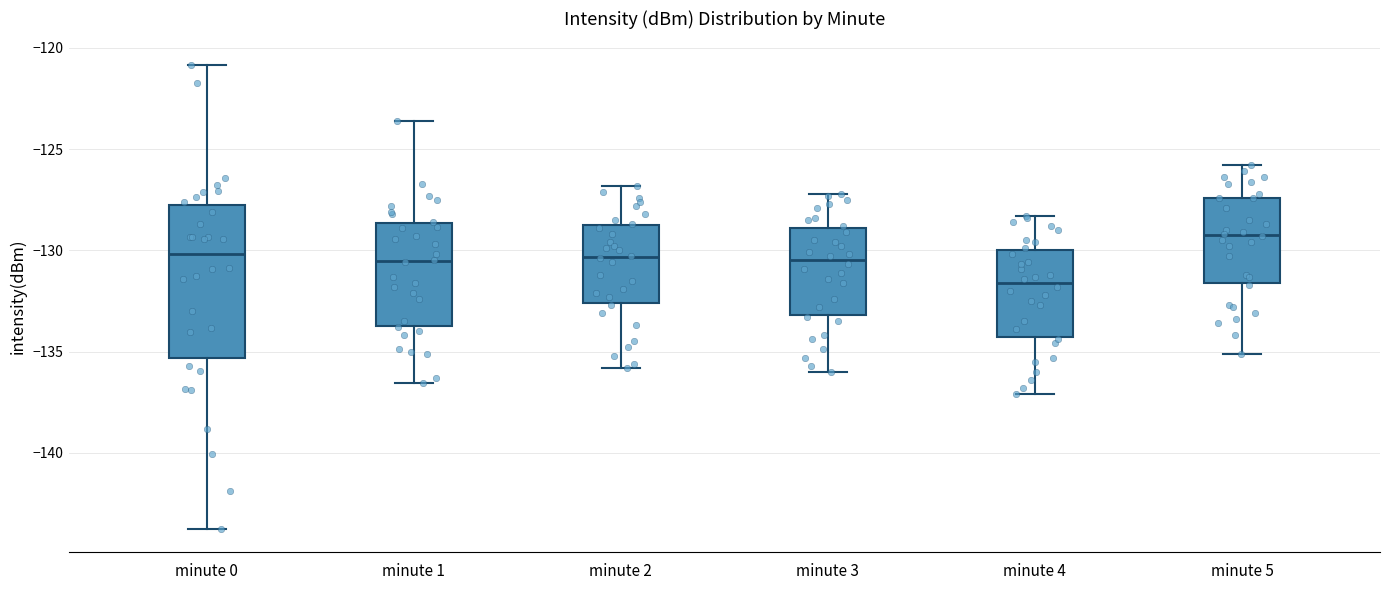

Reading left to right, transcribe this box plot: for each box, give where its median line is, the range the box spans, and where its two whiskers end, as read against the y-axis. The values are not printed on the chart, so give them approximately, as read against the axis.

minute 0: median -130.0, box -135.5 to -127.5, whiskers -144.0 to -121.0
minute 1: median -130.5, box -133.5 to -128.5, whiskers -136.5 to -123.5
minute 2: median -130.5, box -132.5 to -128.5, whiskers -136.0 to -127.0
minute 3: median -130.5, box -133.0 to -129.0, whiskers -136.0 to -127.0
minute 4: median -131.5, box -134.5 to -130.0, whiskers -137.0 to -128.5
minute 5: median -129.0, box -131.5 to -127.5, whiskers -135.0 to -126.0